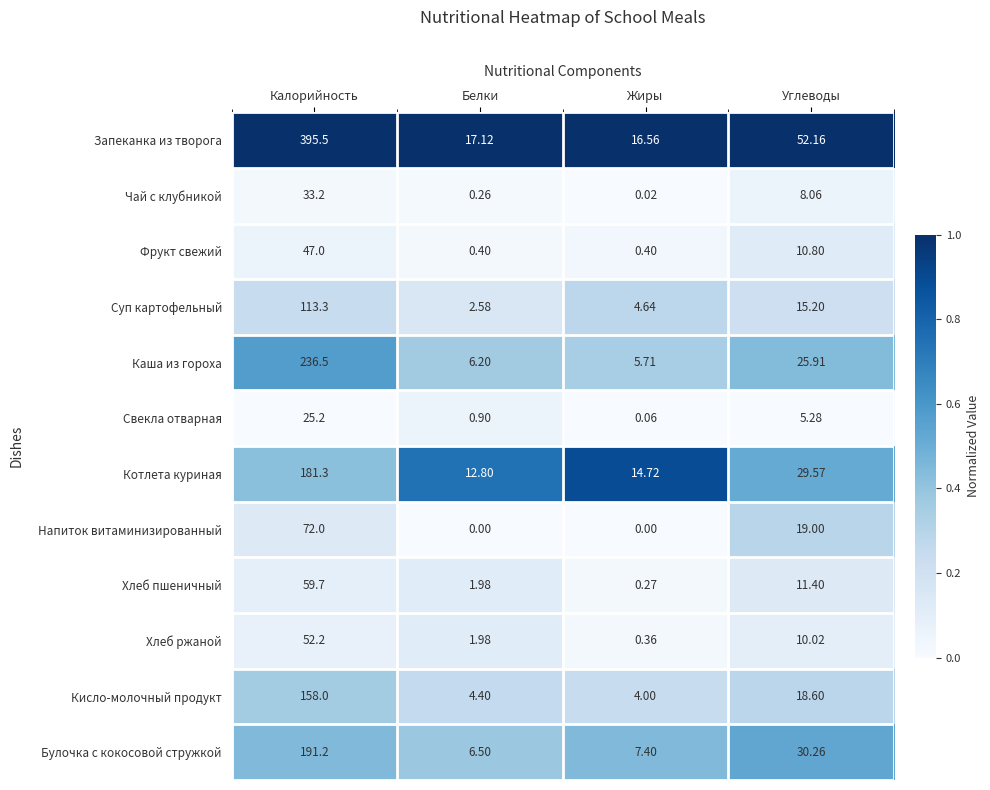

Where does the Булочка с кокосовой стружкой series first go above 30?

Калорийность